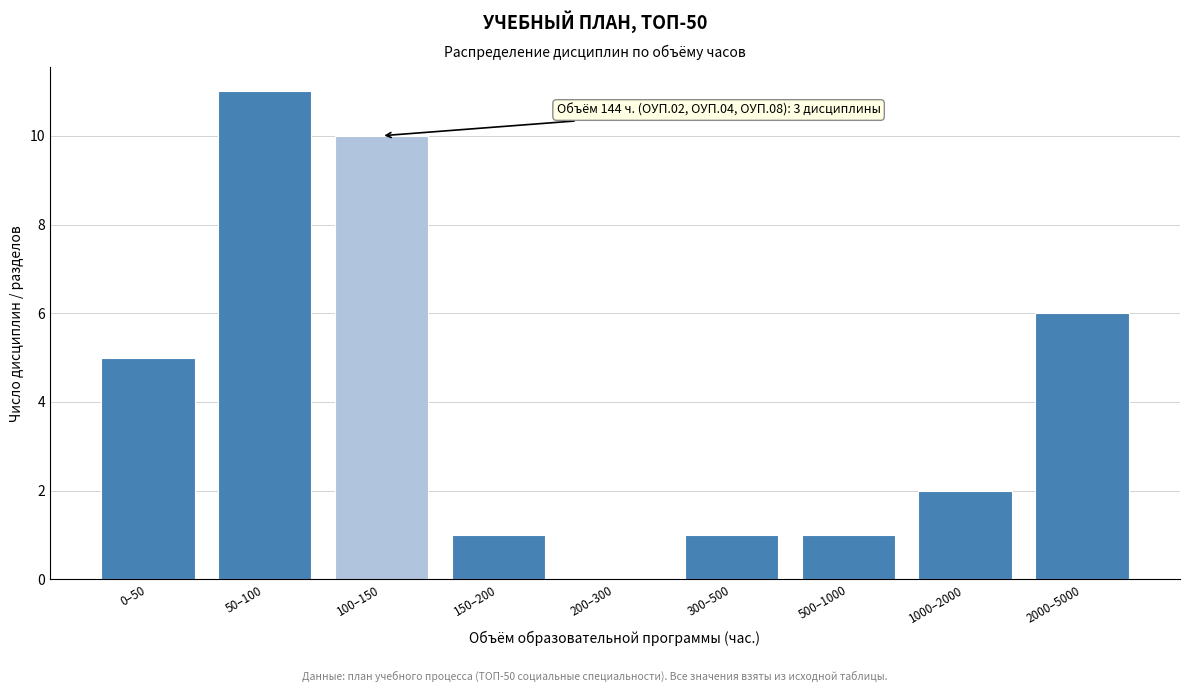

Reading left to right, transcribe all the data shown in this chart.

0–50=5	50–100=11	100–150=10	150–200=1	200–300=0	300–500=1	500–1000=1	1000–2000=2	2000–5000=6